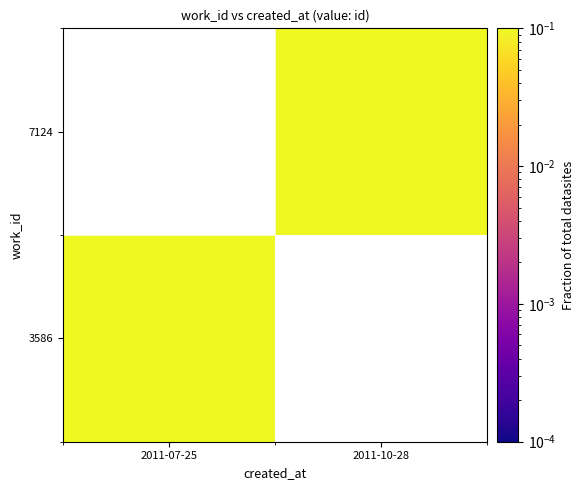

List the labels in order of 7124 value, largest first.

2011-07-25, 2011-10-28